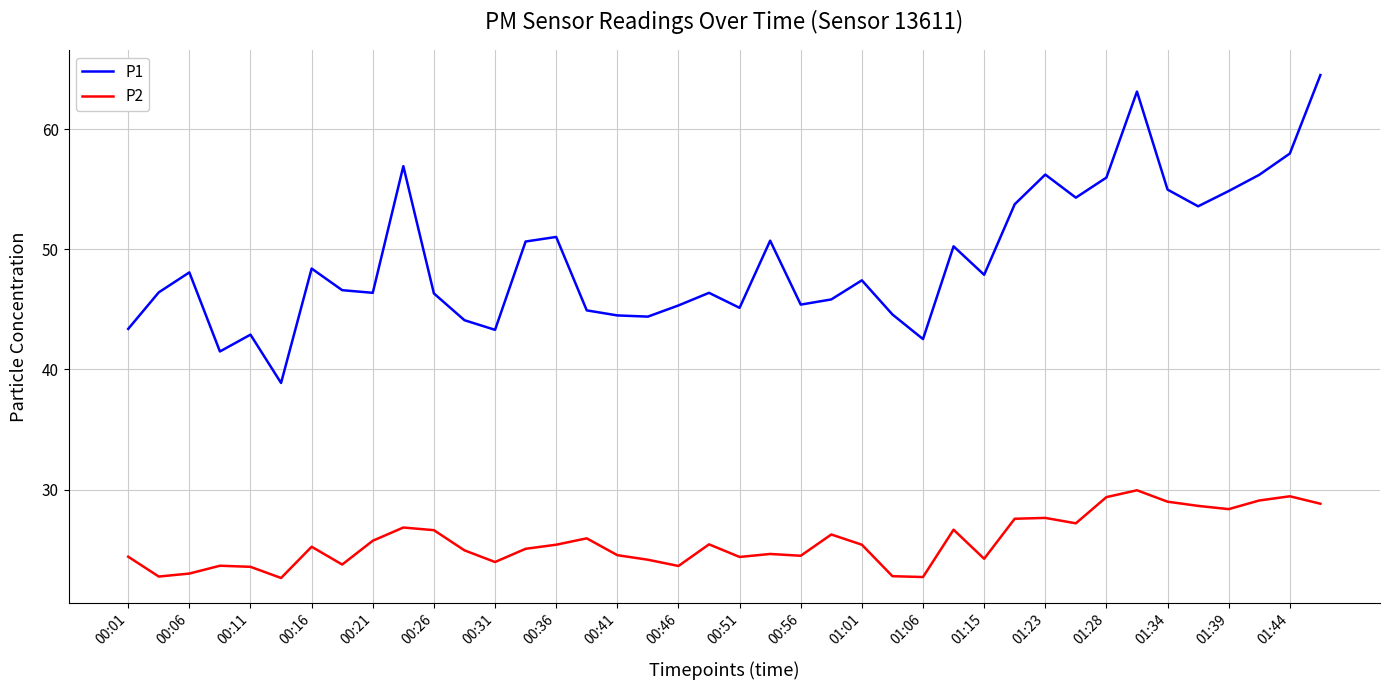

What is the lowest value of the P1 series?

38.9